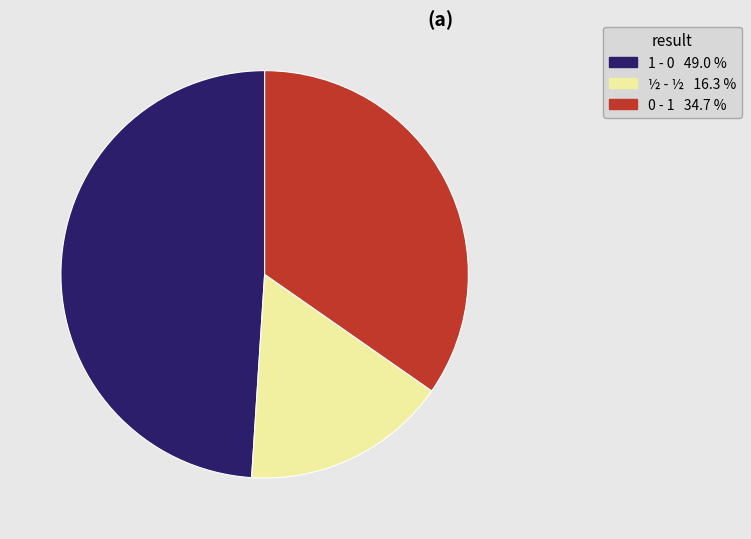

True or false: ½ - ½ accounts for 7% of the total.

False